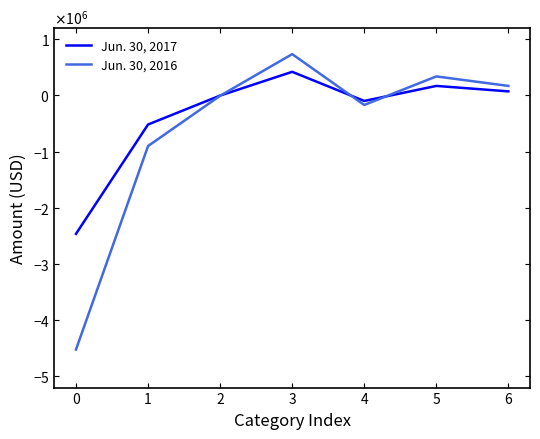

At 3, list the series in order from smallest to largest.

Jun. 30, 2017, Jun. 30, 2016